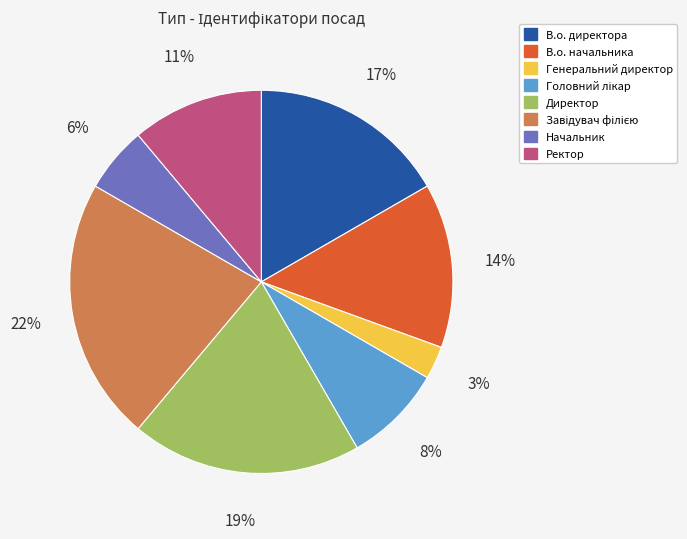

True or false: Генеральний директор accounts for 12% of the total.

False